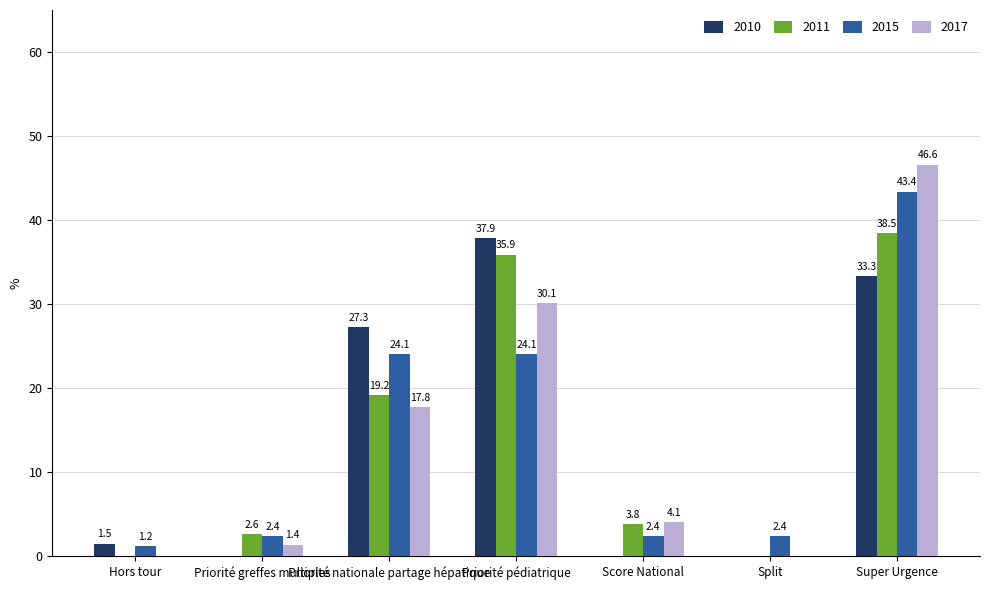

Which series has the widest spread of values?

2017